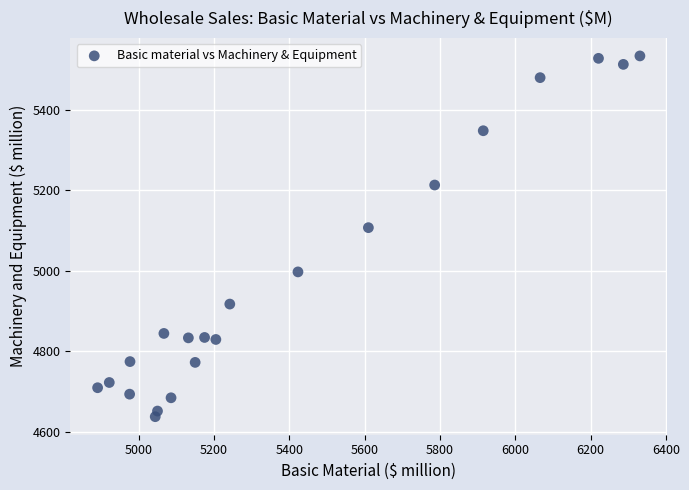

What is the range of X values (max minus min)?

1440